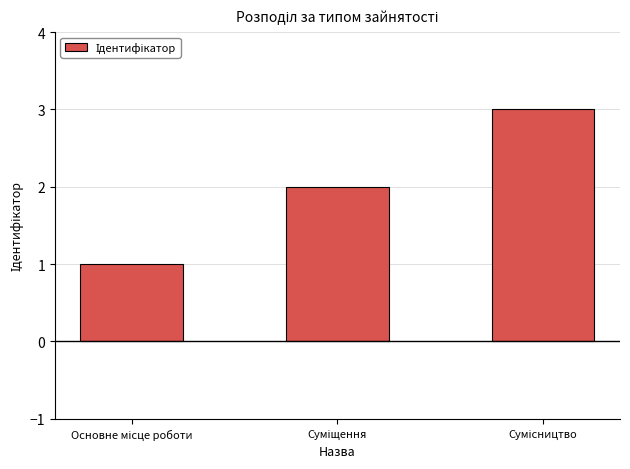

How many values are below 2?

1